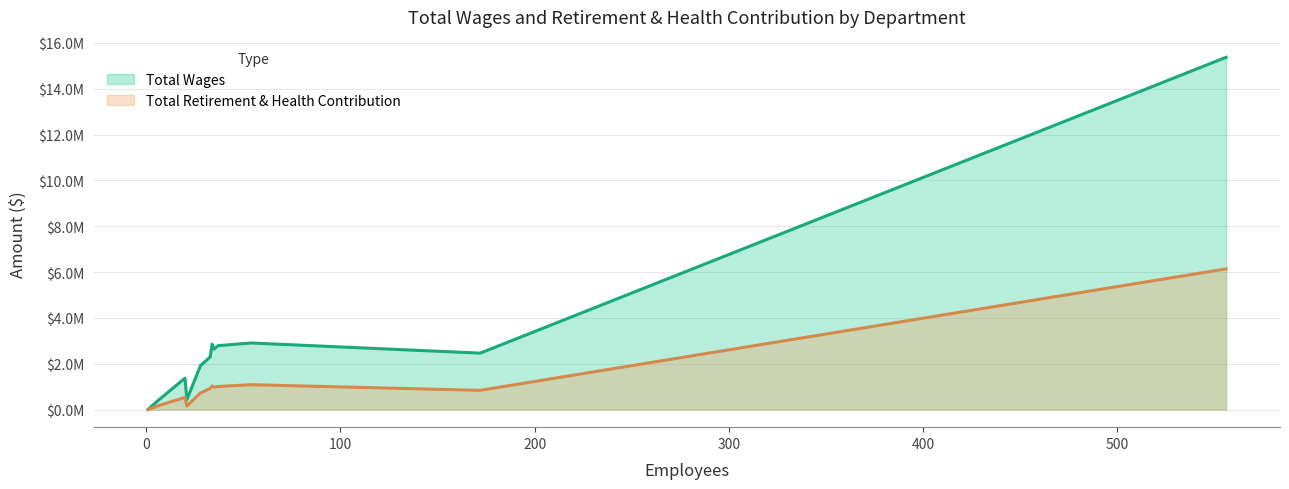

How many positive values does the Total Retirement & Health Contribution series have?

11